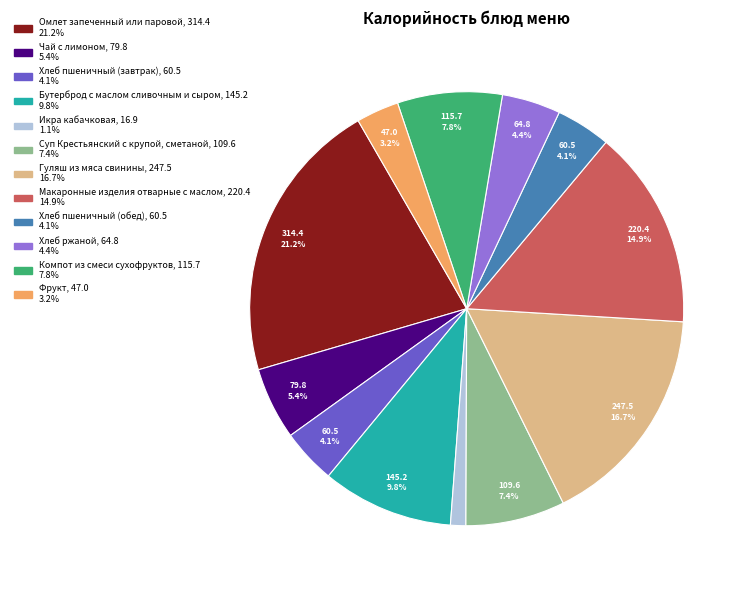

Between Гуляш из мяса свинины and Хлеб пшеничный (обед), which is larger?

Гуляш из мяса свинины